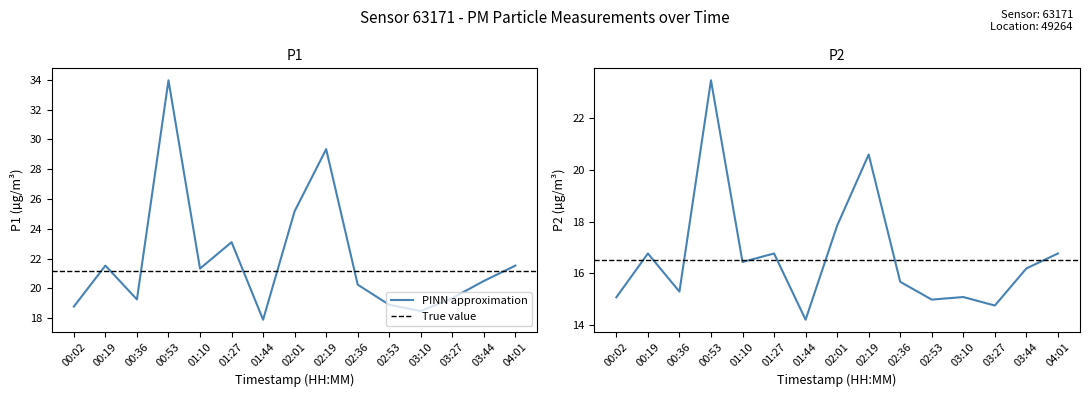

Reading left to right, what are all the values shown in this chart?

P1: 18.8	21.5	19.3	34.0	21.3	23.1	17.9	25.2	29.3	20.2	18.9	18.5	19.4	20.5	21.5
P2: 15.1	16.8	15.3	23.5	16.4	16.8	14.2	17.8	20.6	15.7	15.0	15.1	14.7	16.2	16.8